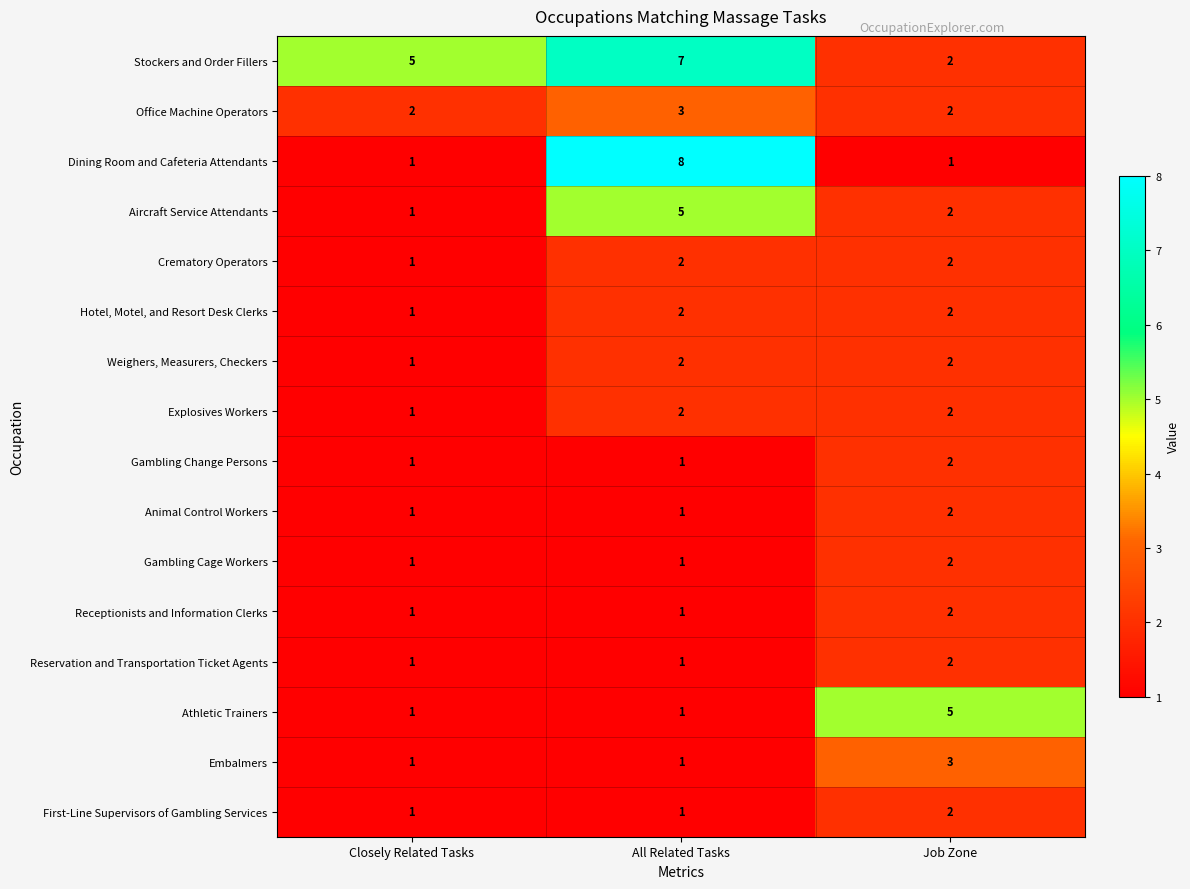

Count the Explosives Workers values in the range 1 to 2.

3